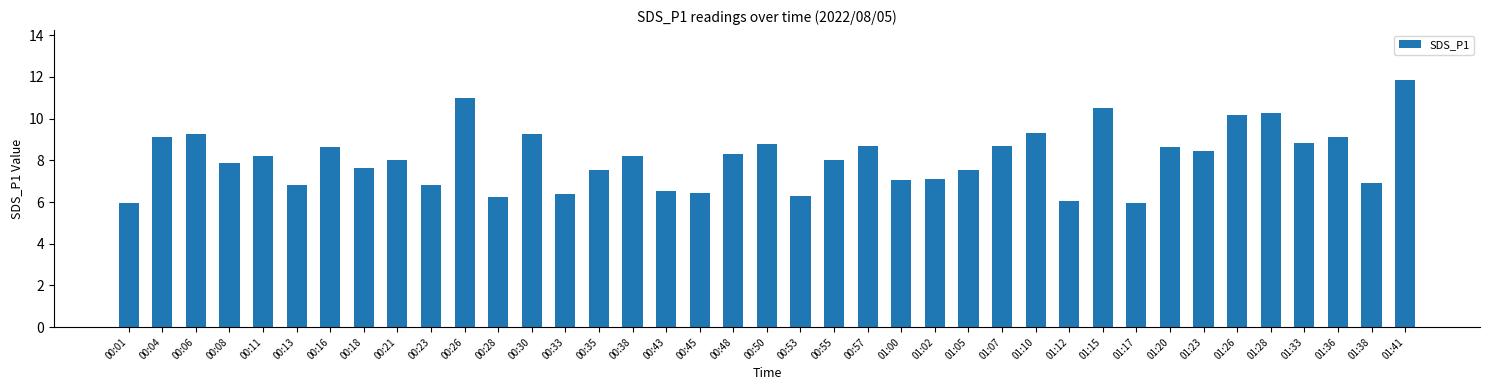

Which has a higher value, 00:26 or 00:18?

00:26